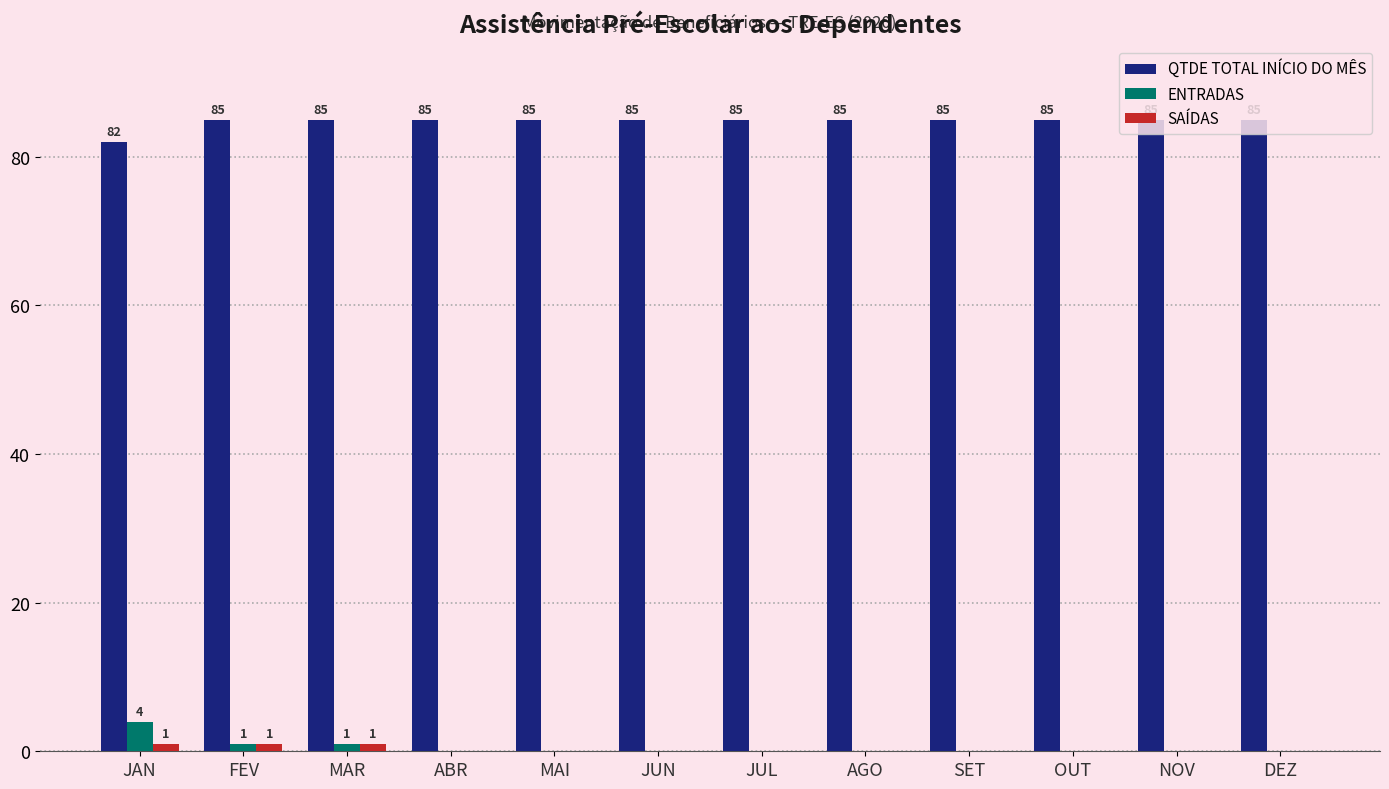

Count the SAÍDAS values in the range 0 to 1.

12